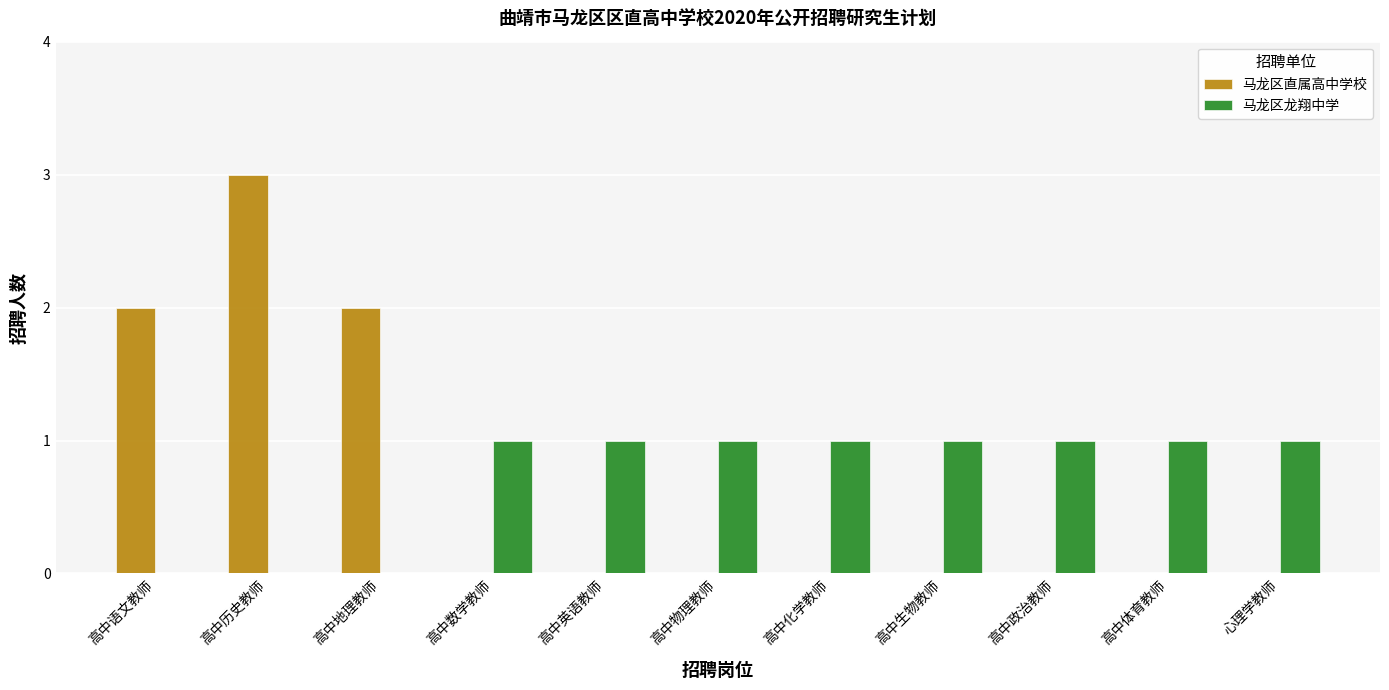

How many series are shown in this chart?

2